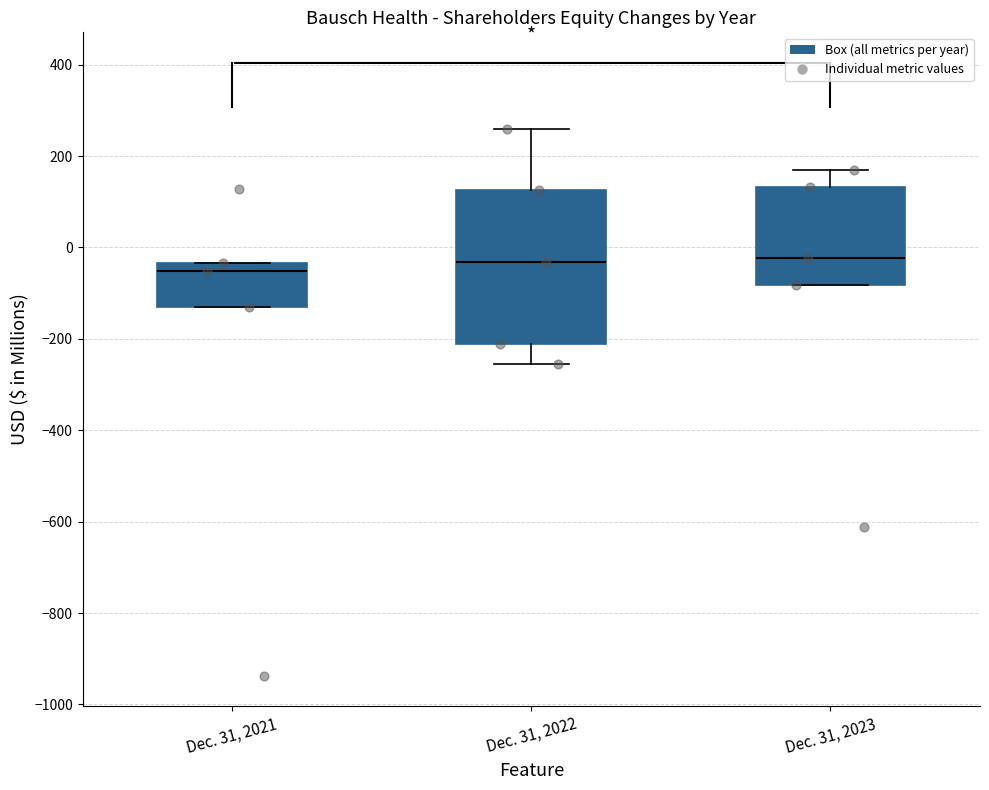

Comparing the boxes themselves (not the whiskers), which one is the tallest?

Dec. 31, 2022